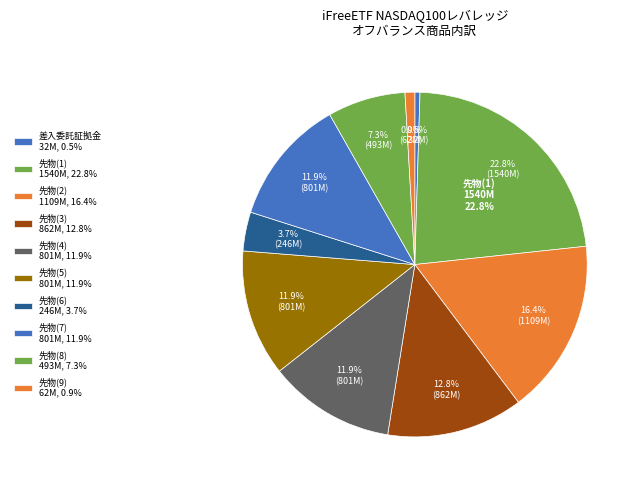

Which category has the biggest portion of the pie?

先物(1)